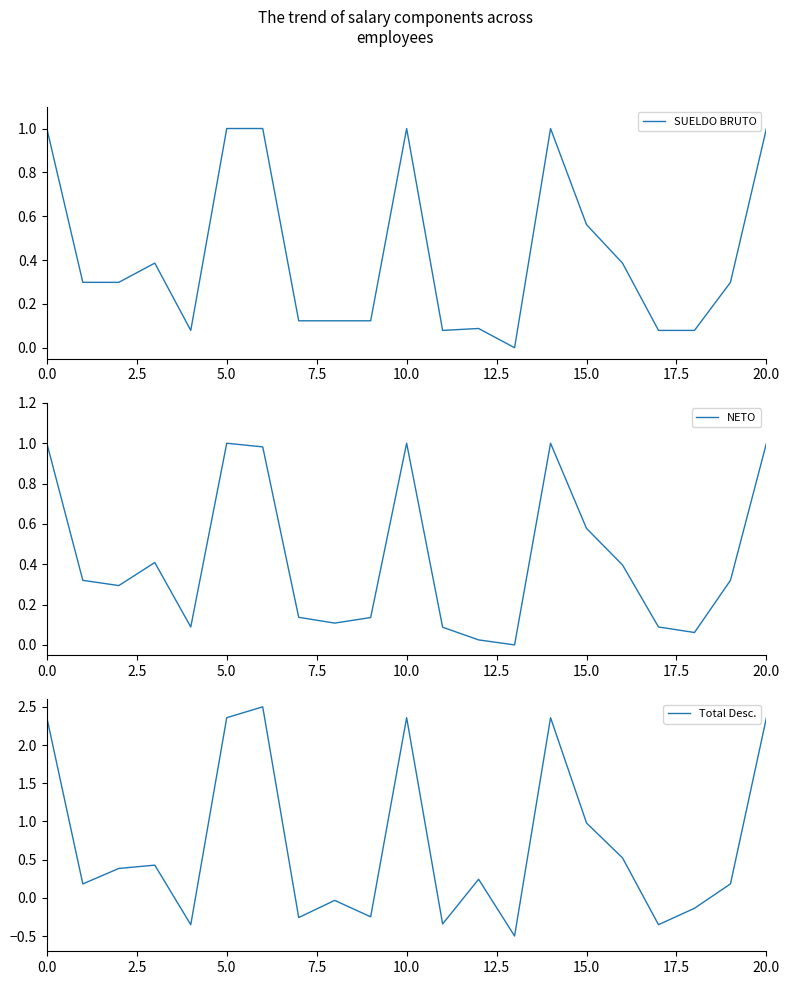

How many lines are shown in the chart?

3